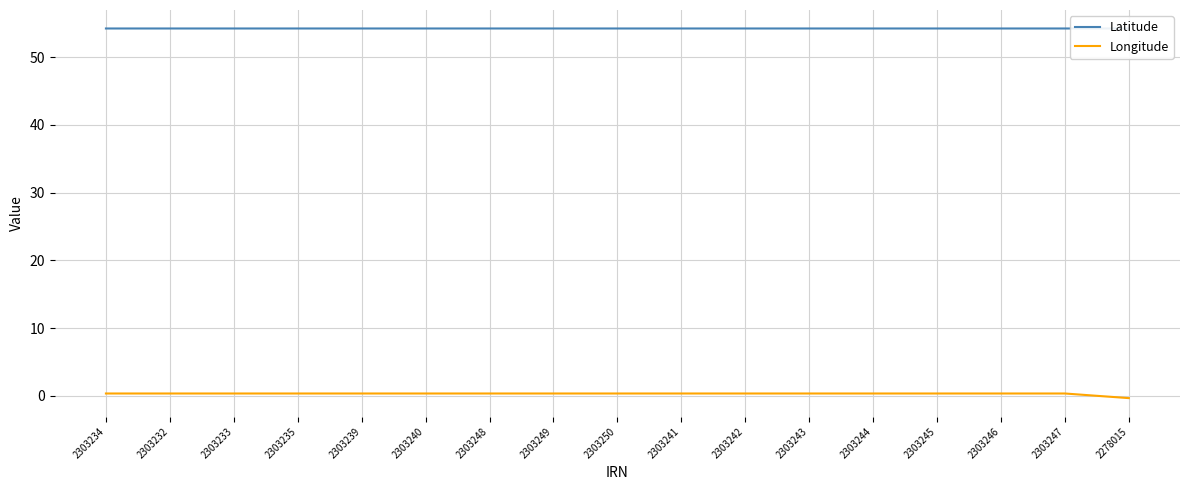

What is the average value of the Latitude series?

54.2